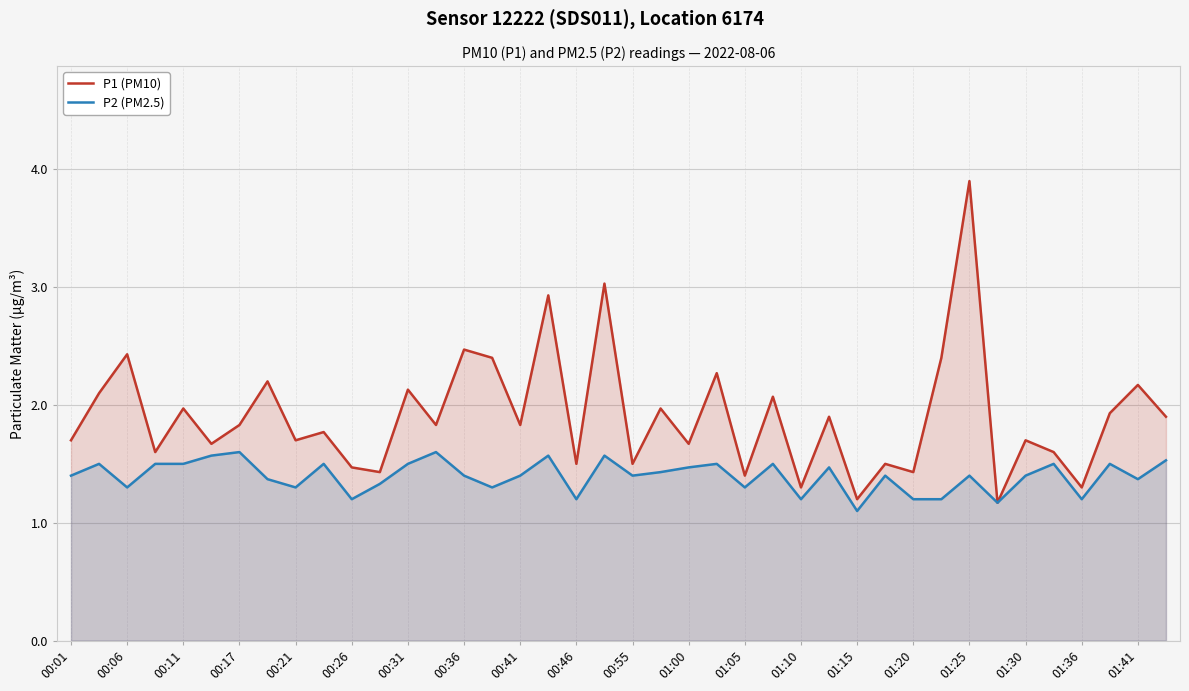

True or false: P1 (PM10) and P2 (PM2.5) intersect in this chart.

False